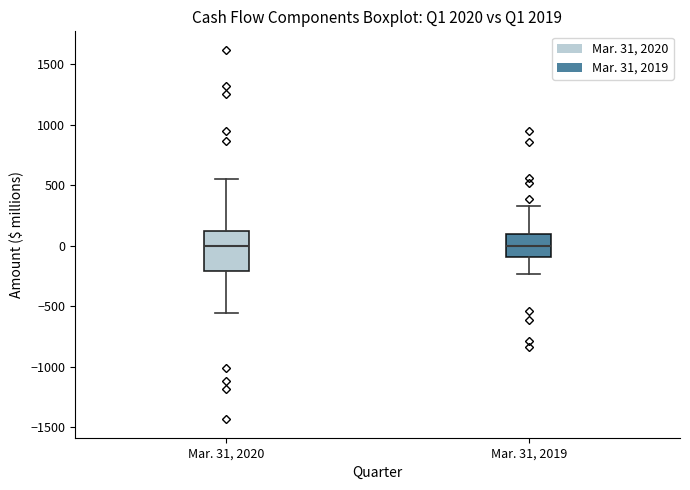

Reading left to right, transcribe this box plot: for each box, give where its median line is, the range the box spans, and where its two whiskers end, as read against the y-axis. The values are not printed on the chart, so give them approximately, as read against the axis.

Mar. 31, 2020: median 0, box -200 to 100, whiskers -550 to 550
Mar. 31, 2019: median 0, box -100 to 100, whiskers -250 to 350